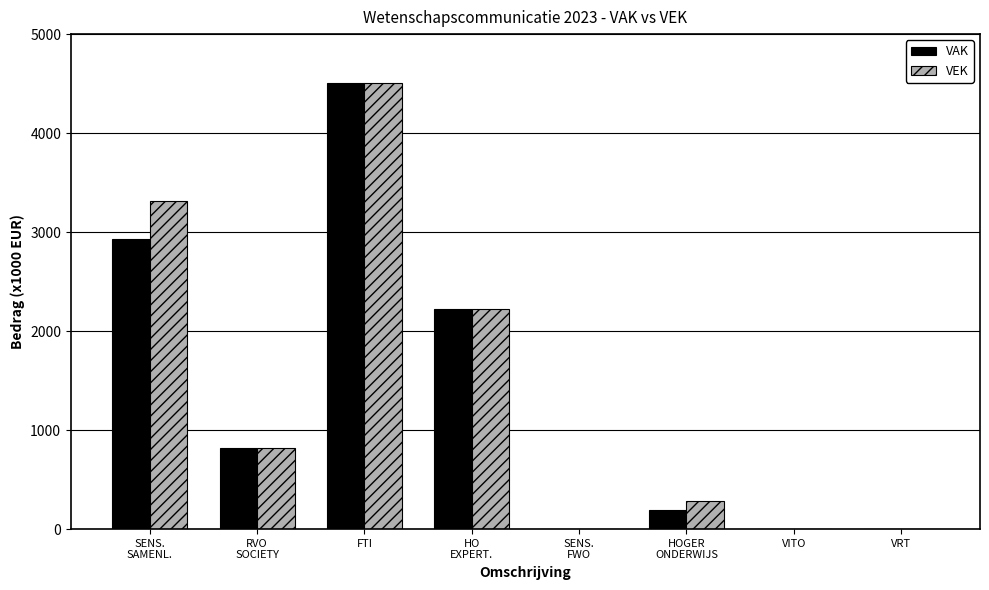

Are the bars grouped side by side (vs. stacked)?

Yes